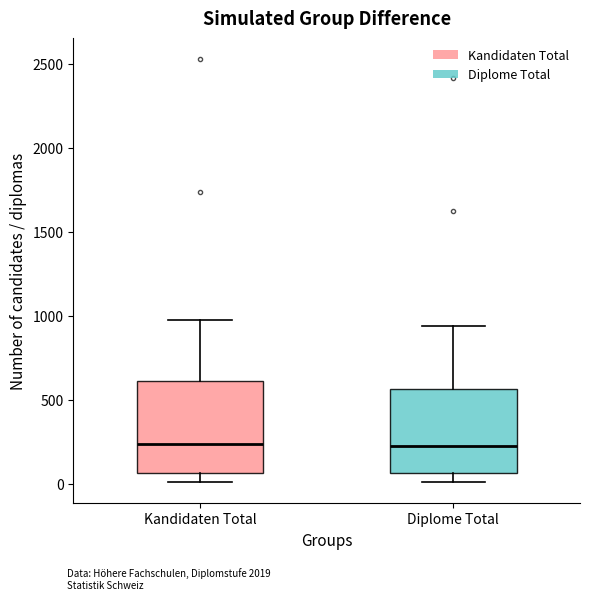

Reading left to right, transcribe this box plot: for each box, give where its median line is, the range the box spans, and where its two whiskers end, as read against the y-axis. The values are not printed on the chart, so give them approximately, as read against the axis.

Kandidaten Total: median 250, box 50 to 600, whiskers 0 to 1000
Diplome Total: median 200, box 50 to 550, whiskers 0 to 950